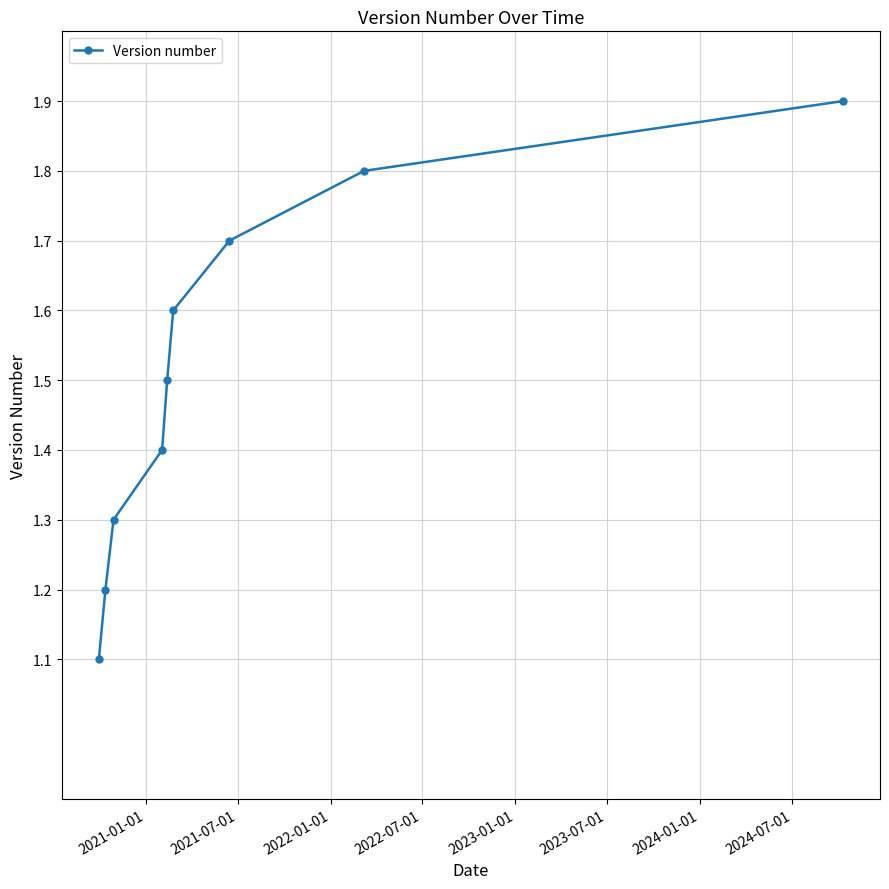

What is the value of the 2nd point from the left?

1.2